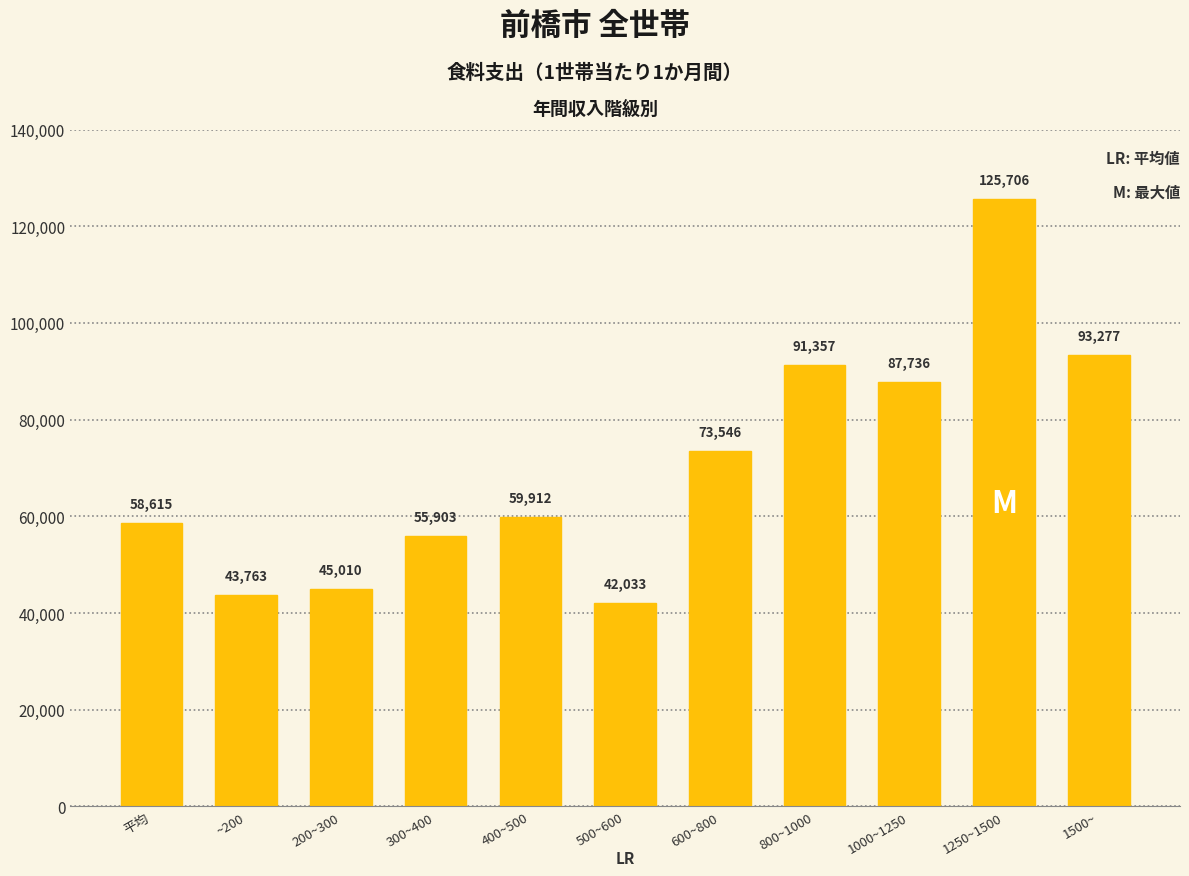

The value at 500~600 is 24543. True or false?

False